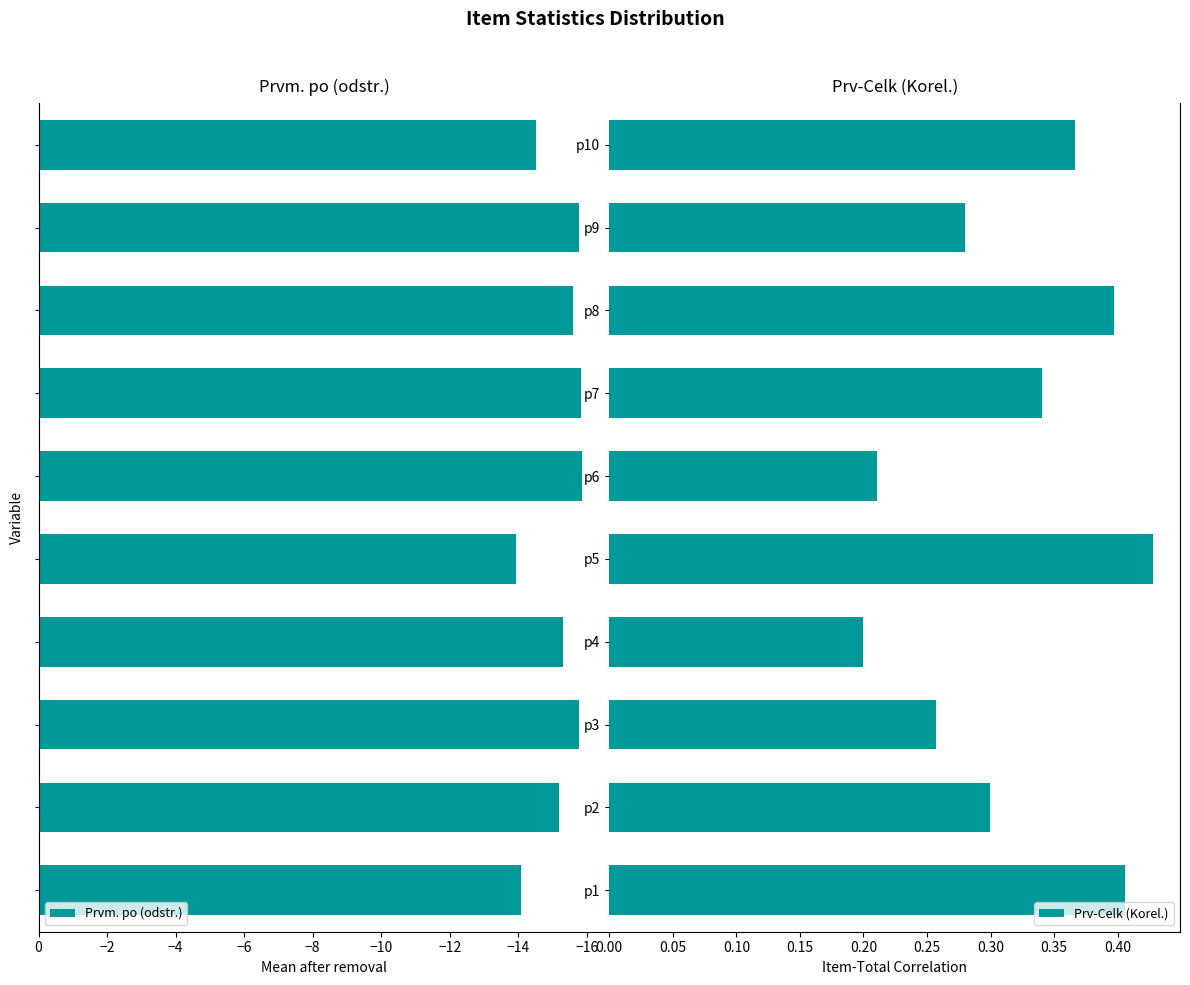

How many groups of bars are there?

10